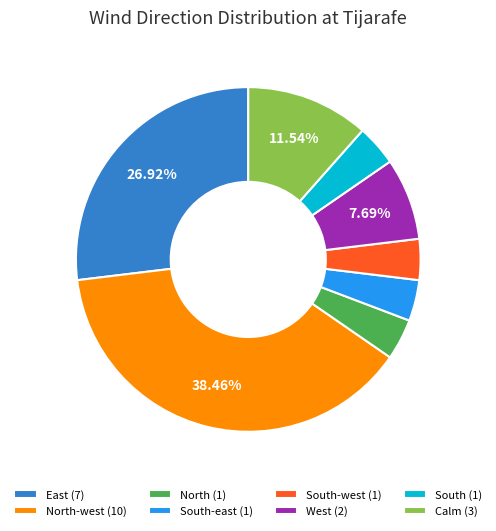

Does South (1) represent more than half of the total?

No